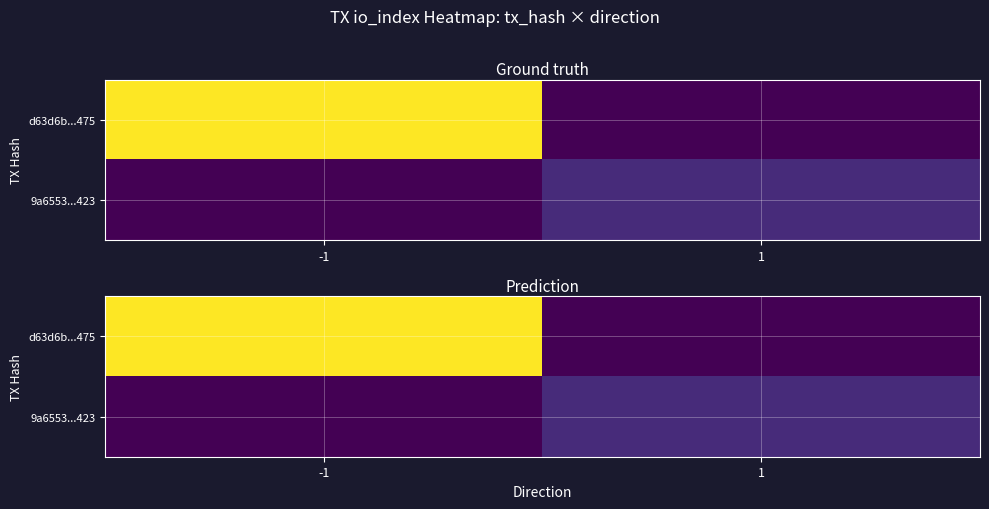

At 1, list the series in order from smallest to largest.

d63d6b...475, 9a6553...423